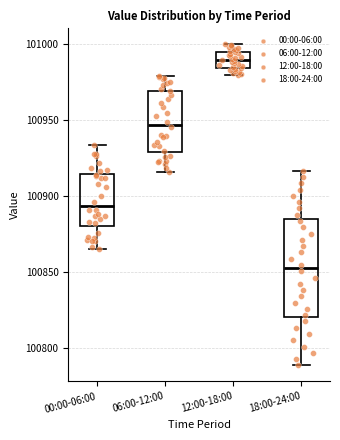

Where does the lower whisker of the box for 12:00-18:00 end on the y-axis? The values are not printed on the chart, so give them approximately, as read against the axis.

100980